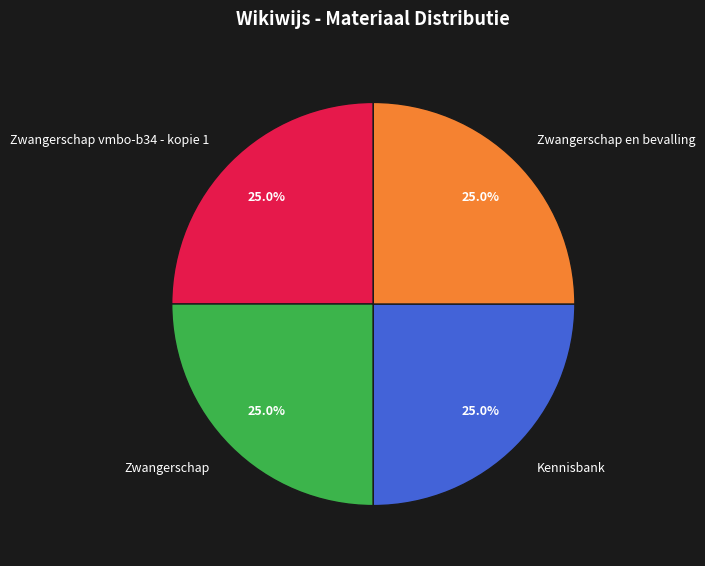

To the nearest percent, what portion does Zwangerschap represent?

25%